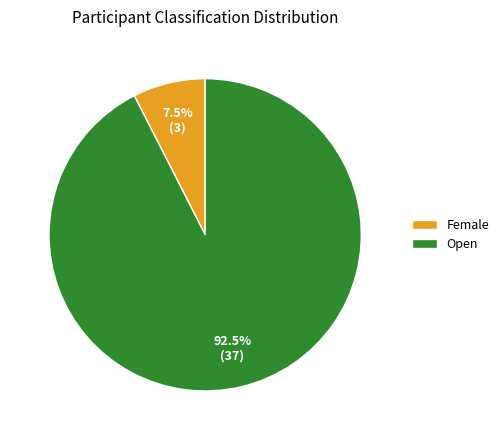

To the nearest percent, what is the difference between the largest and smallest slice percentages?

85%